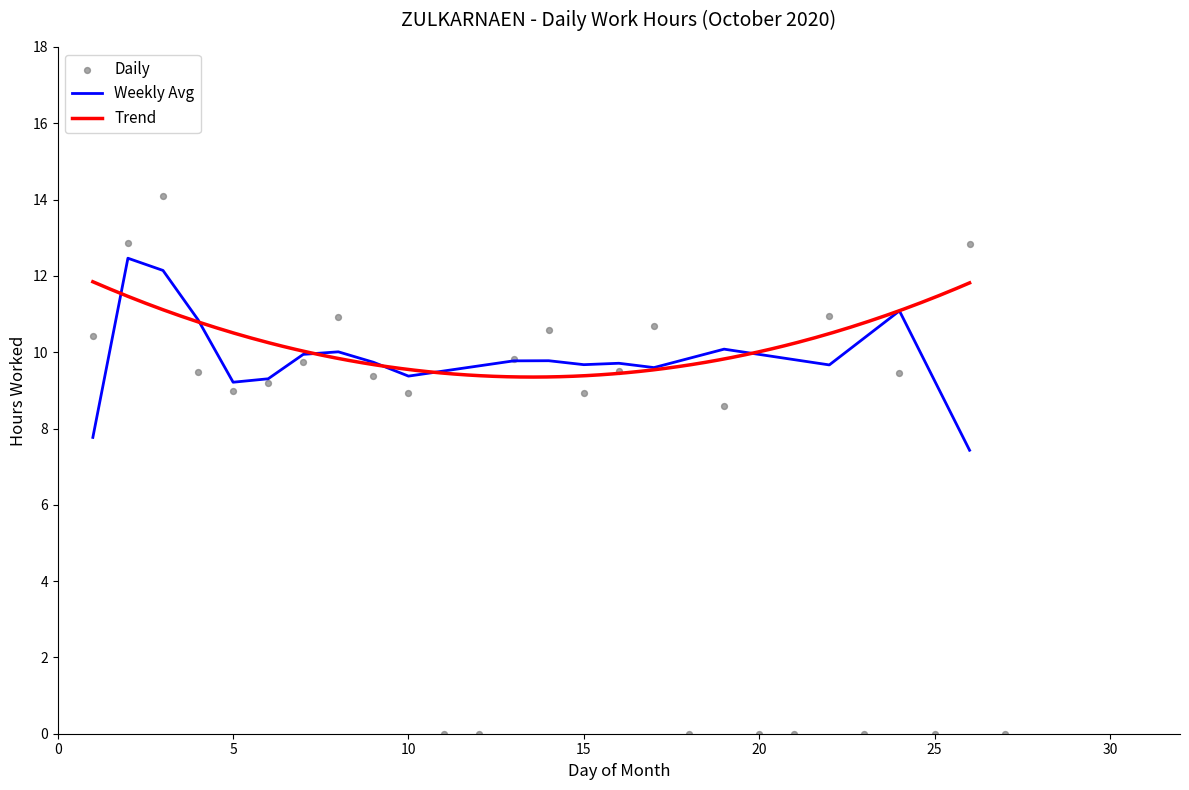

Which has a higher value, 2 or 10?

2